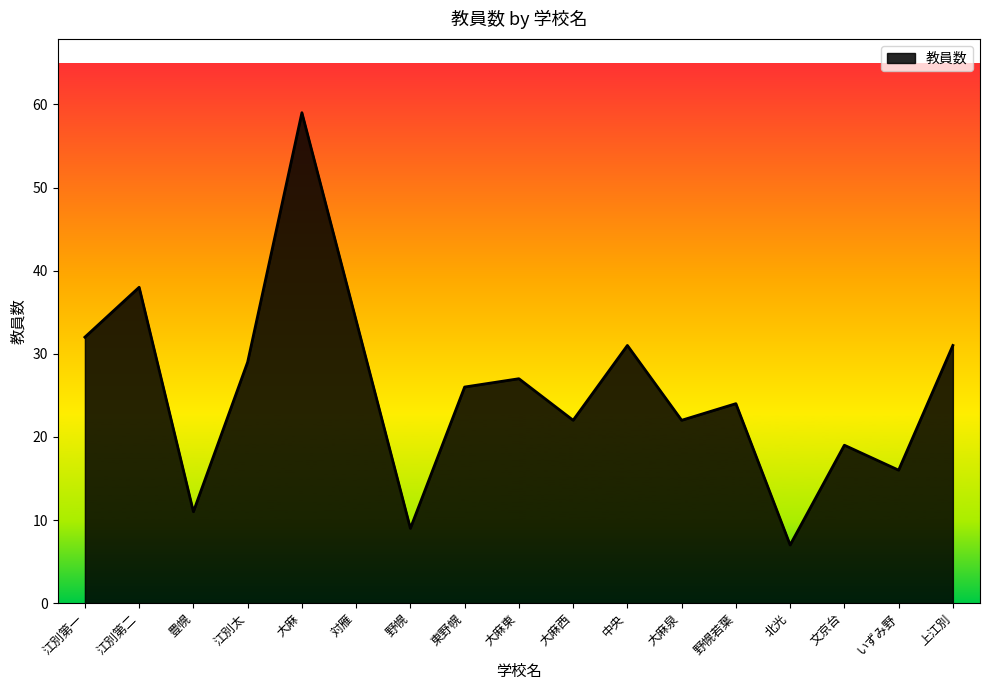

At which label does the data first exceed 26?

江別第一